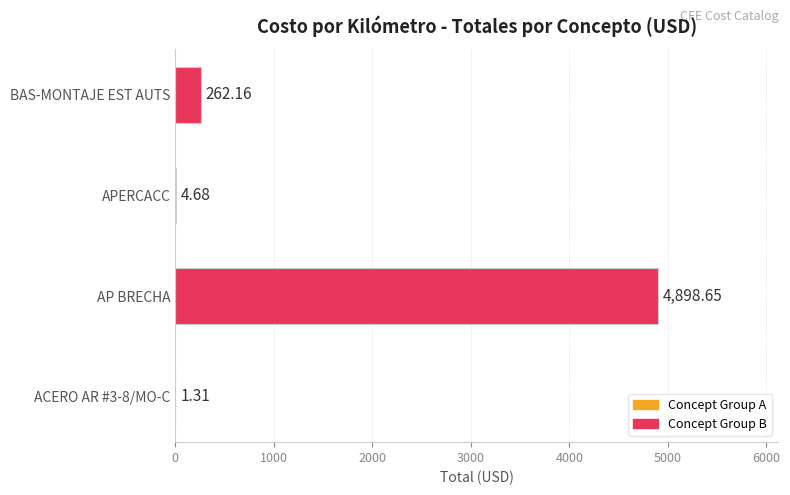

Are the bars horizontal?

Yes